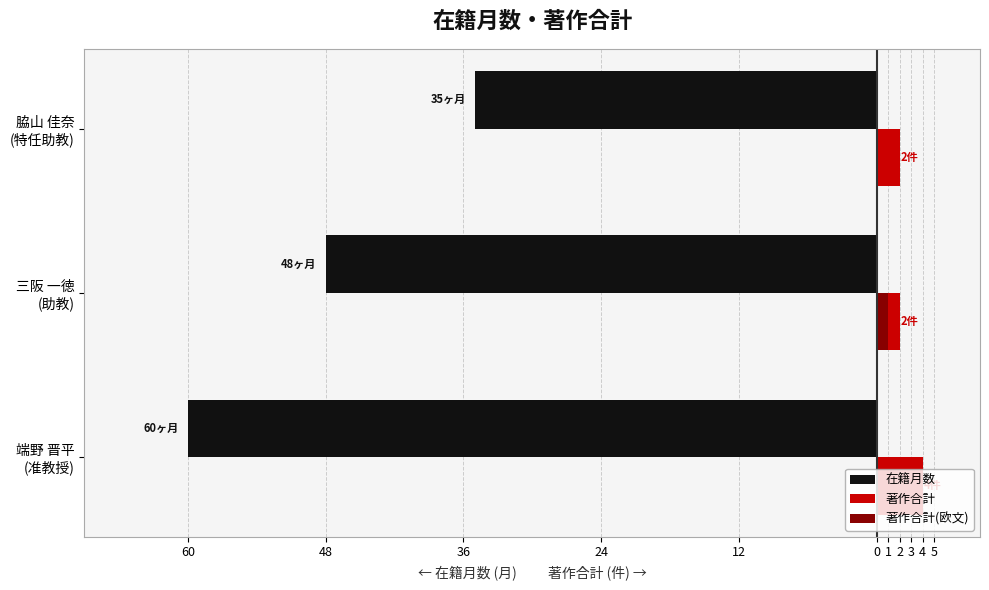

What are all the series names shown in the legend?

在籍月数, 著作合計, 著作合計(欧文)